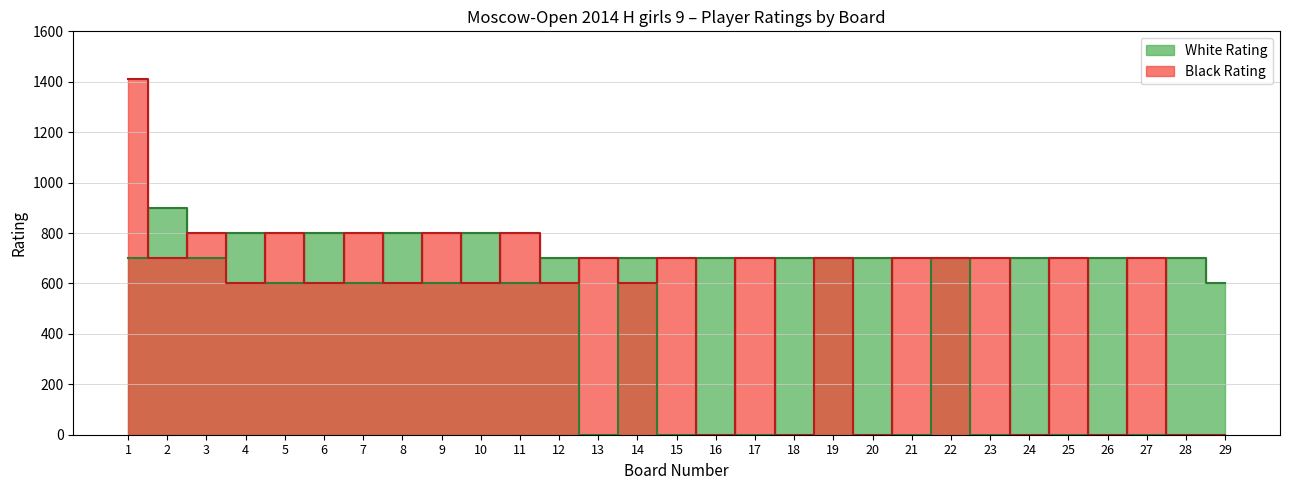

Does the chart display data point markers on the line(s)?

No